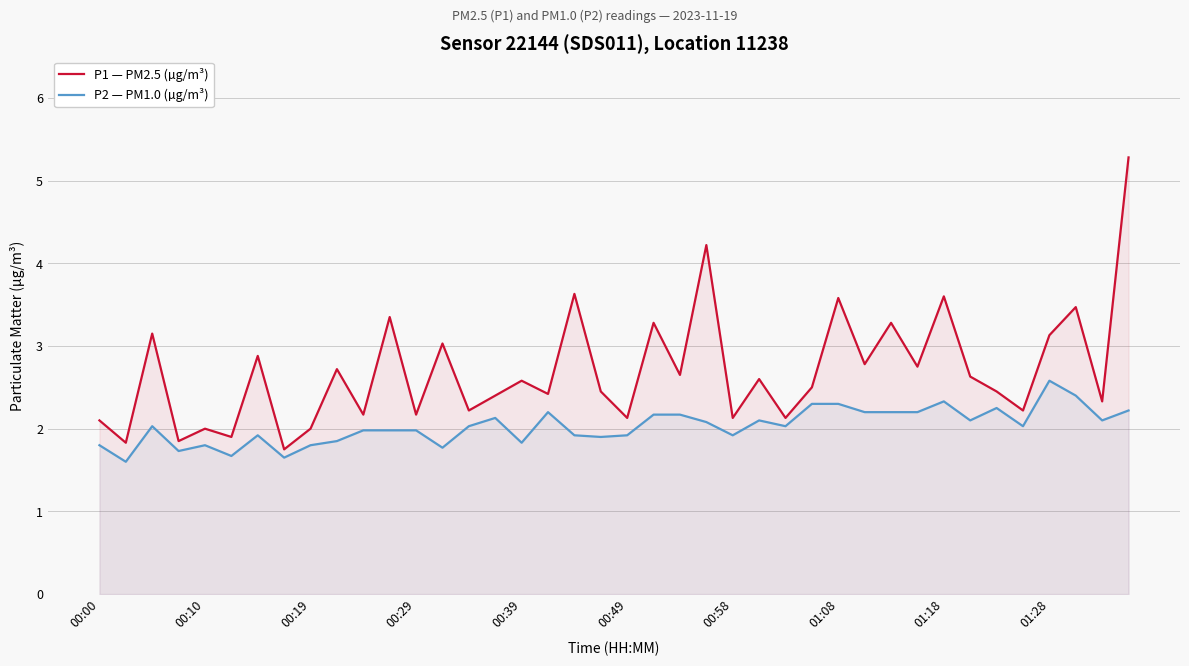

What are all the series names shown in the legend?

P1 — PM2.5 (µg/m³), P2 — PM1.0 (µg/m³)